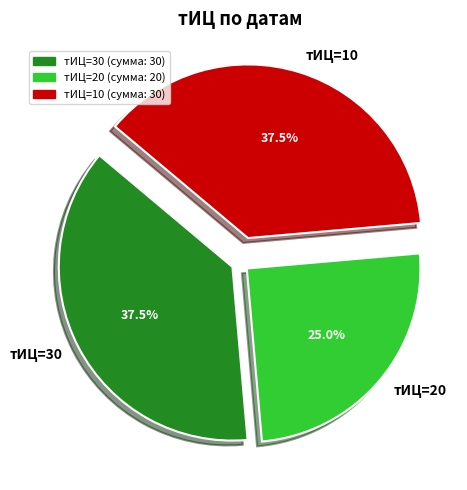

Does any single category account for the majority?

No